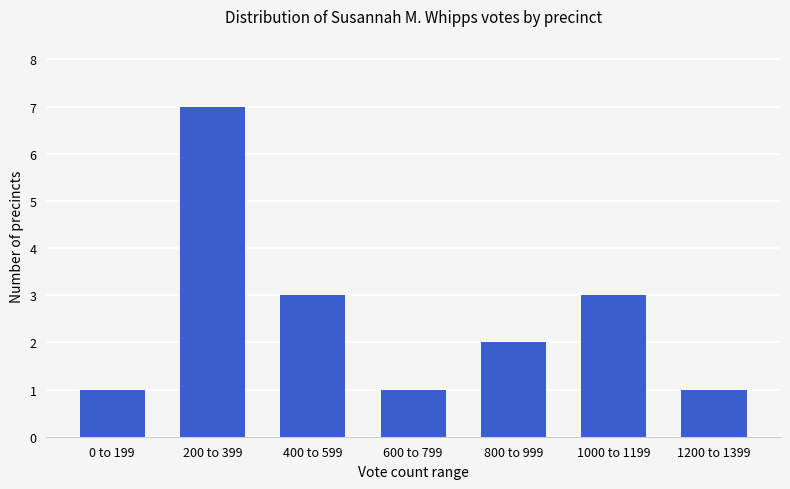

Reading right to left, transcribe all the data shown in this chart.

1200 to 1399=1	1000 to 1199=3	800 to 999=2	600 to 799=1	400 to 599=3	200 to 399=7	0 to 199=1